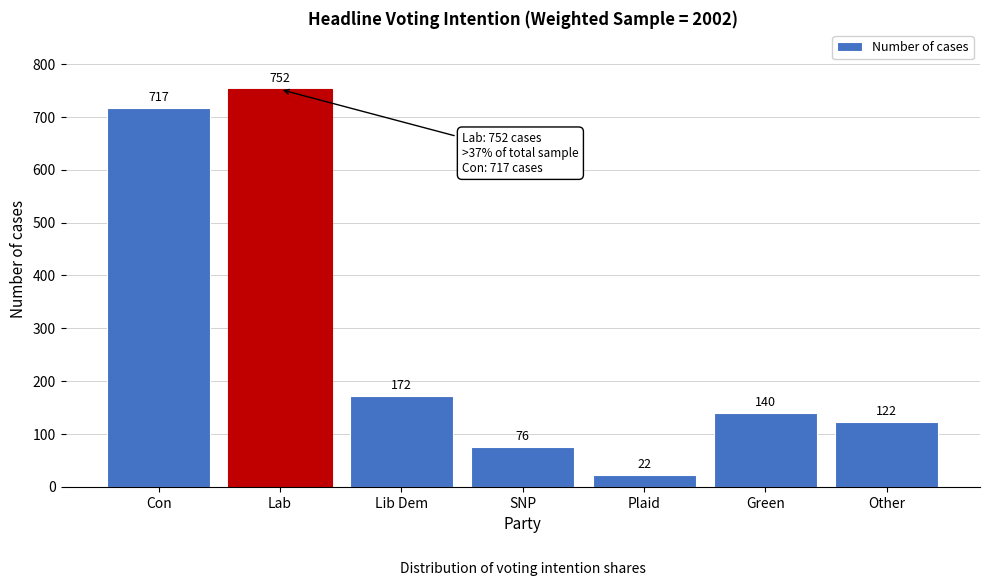

Reading left to right, what are all the values shown in this chart?

717	752	172	76	22	140	122